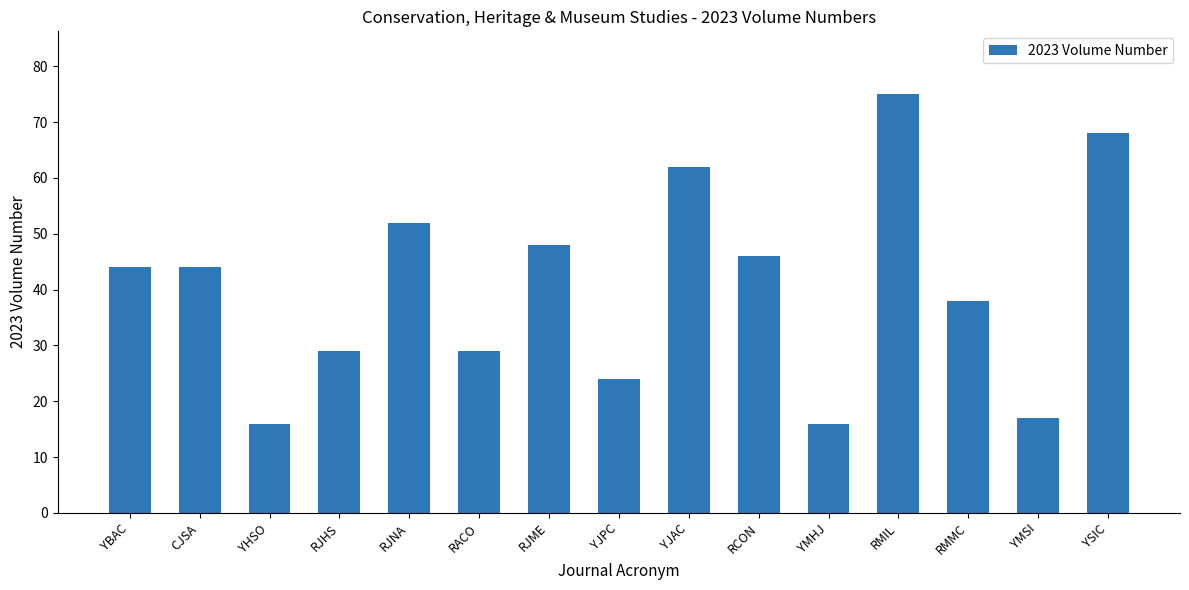

What is the approximate value at RJNA?

52